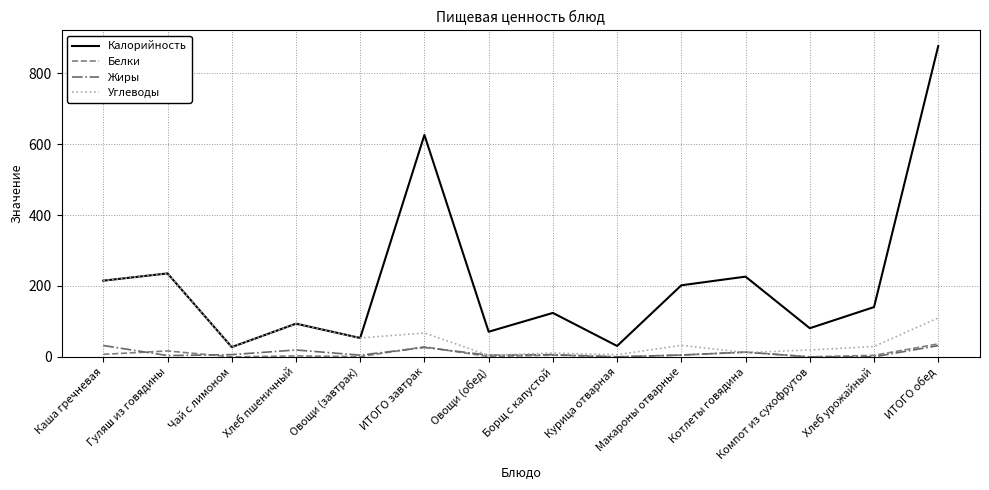

Which category has the highest value in the Углеводы series?

Гуляш из говядины